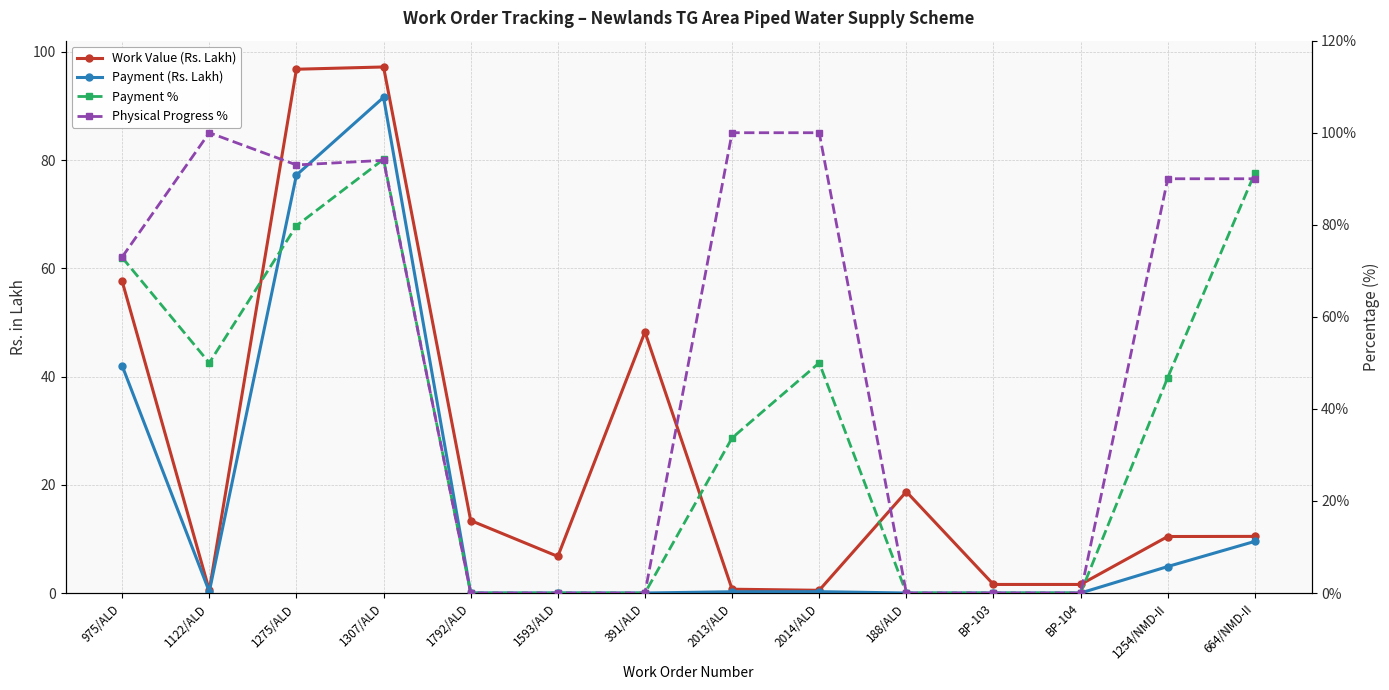

What is the sum of the Work Value (Rs. Lakh) values at 1307/ALD and 1254/NMD-II?

107.6